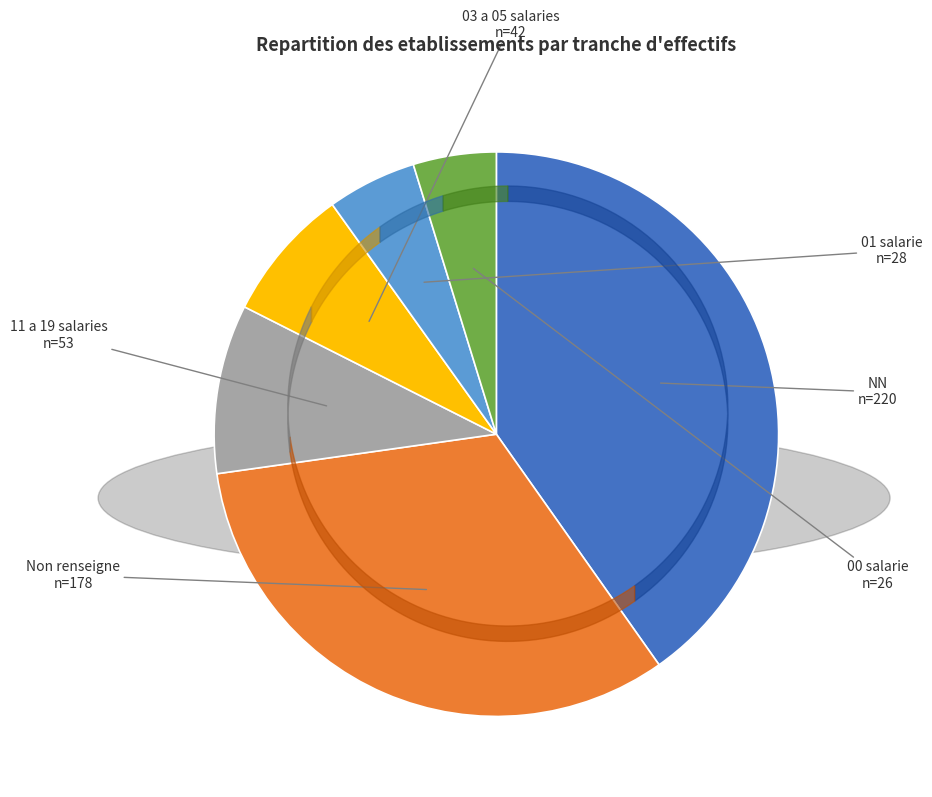

Count the number of slices in the pie.

6